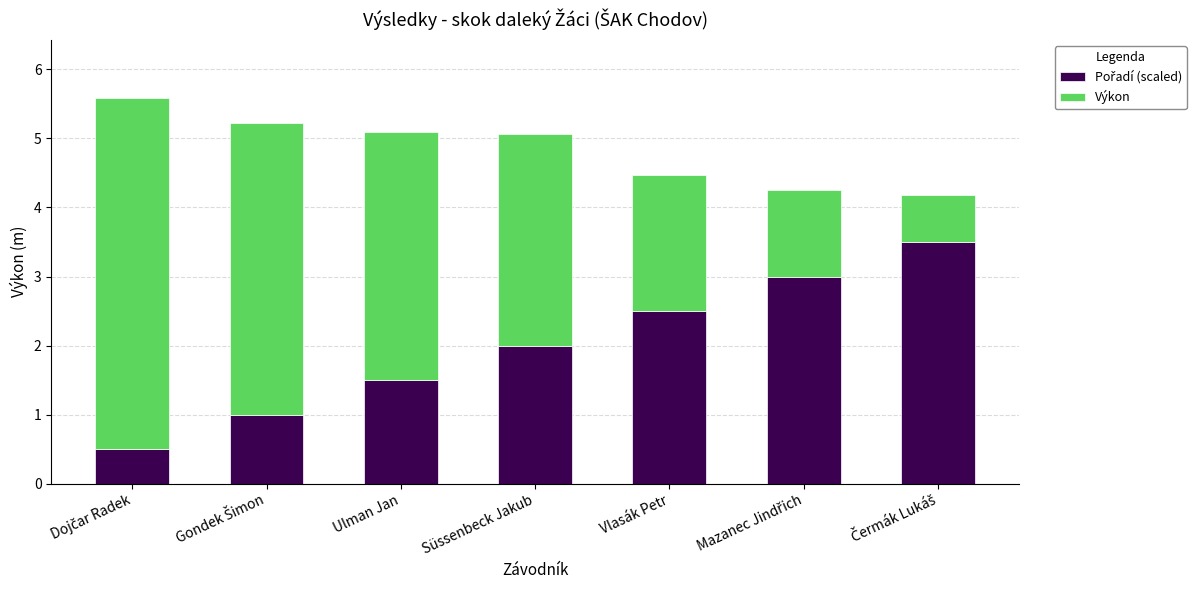

List the series in order of their peak value, highest first.

Výkon, Pořadí (scaled)